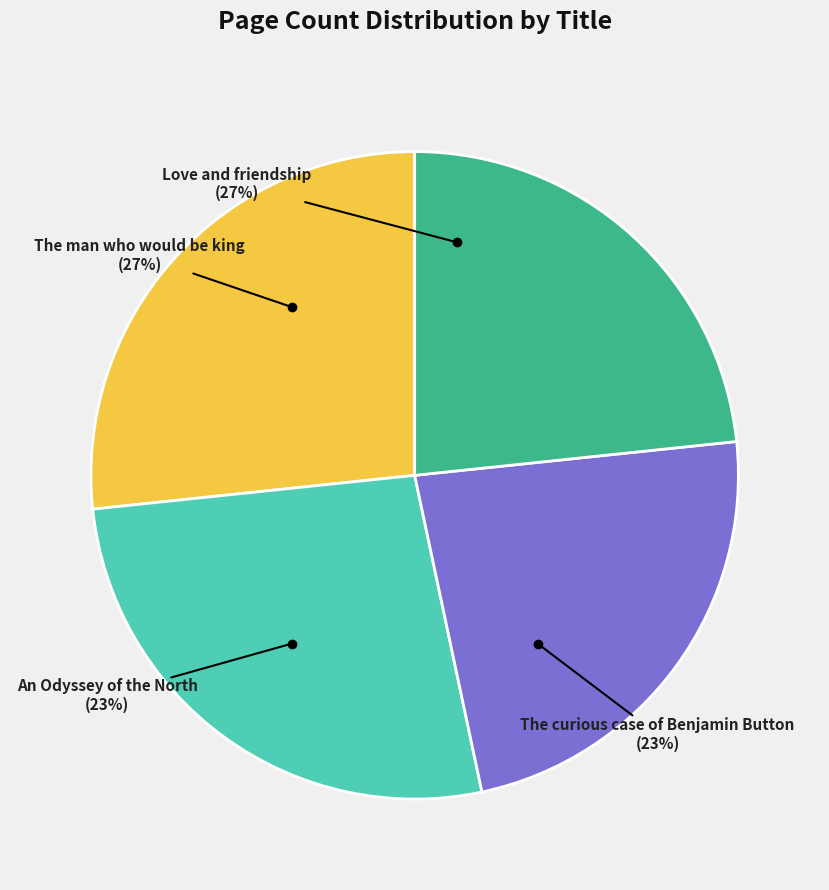

Does The curious case of Benjamin Button represent more than half of the total?

No